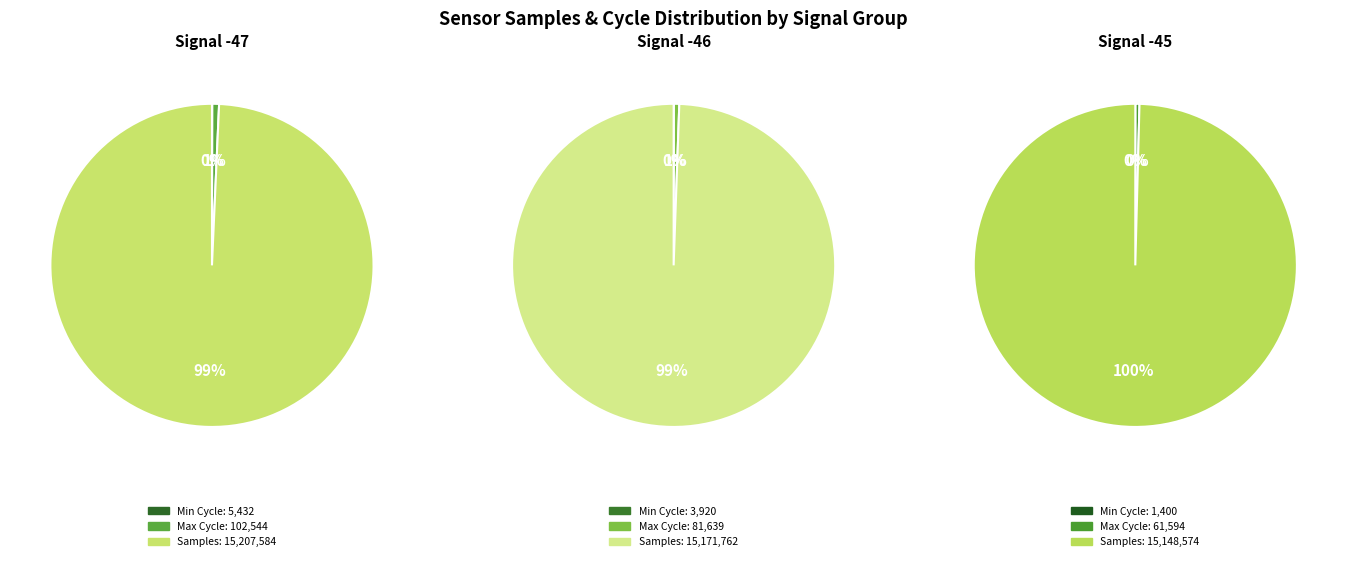

Between Signal -46 and Signal -47, which is larger?

Signal -47